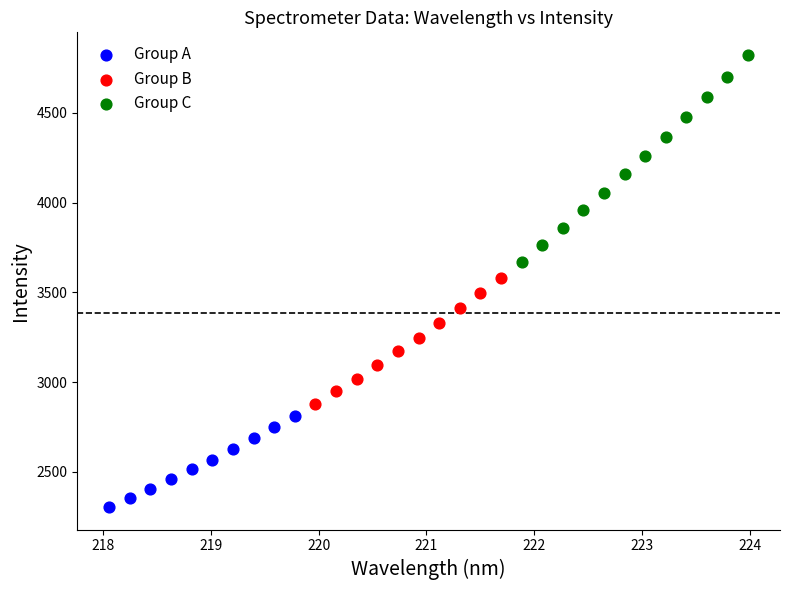

What are all the series names shown in the legend?

Group A, Group B, Group C